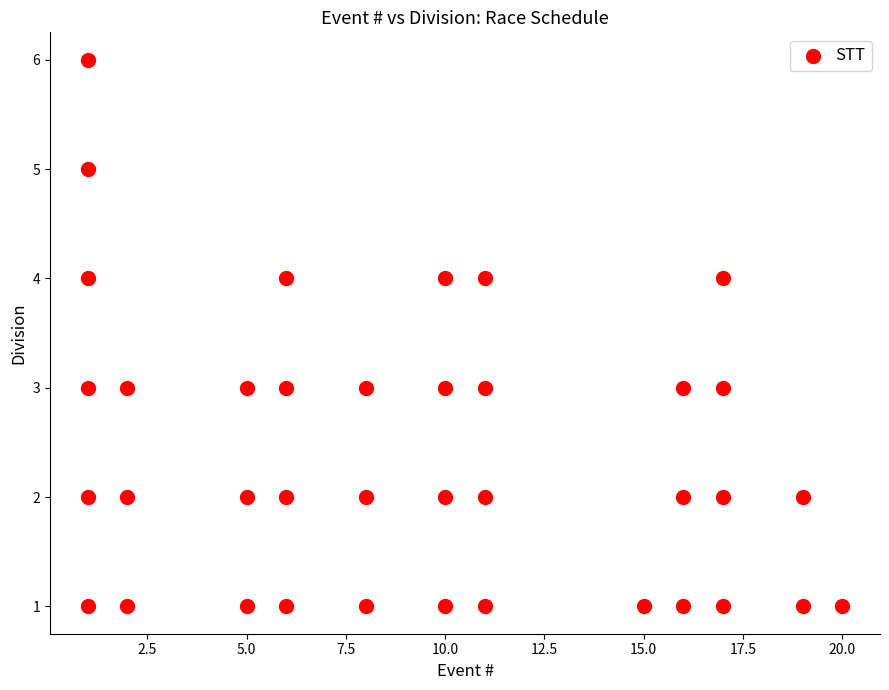

What is the range of X values (max minus min)?

19